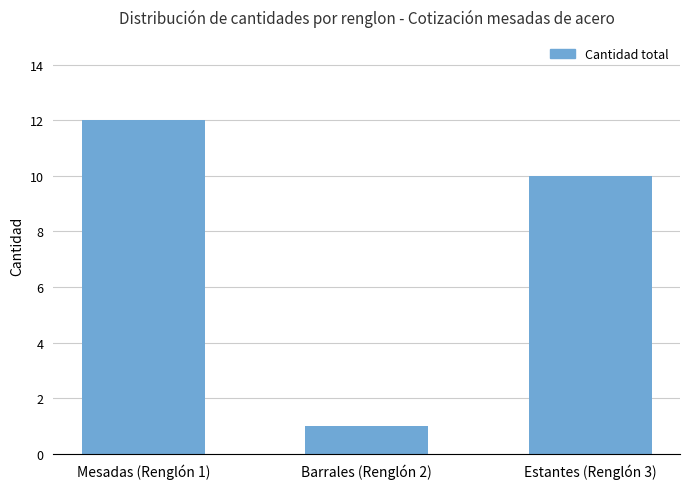

What is the label of the 1st bar from the right?

Estantes (Renglón 3)